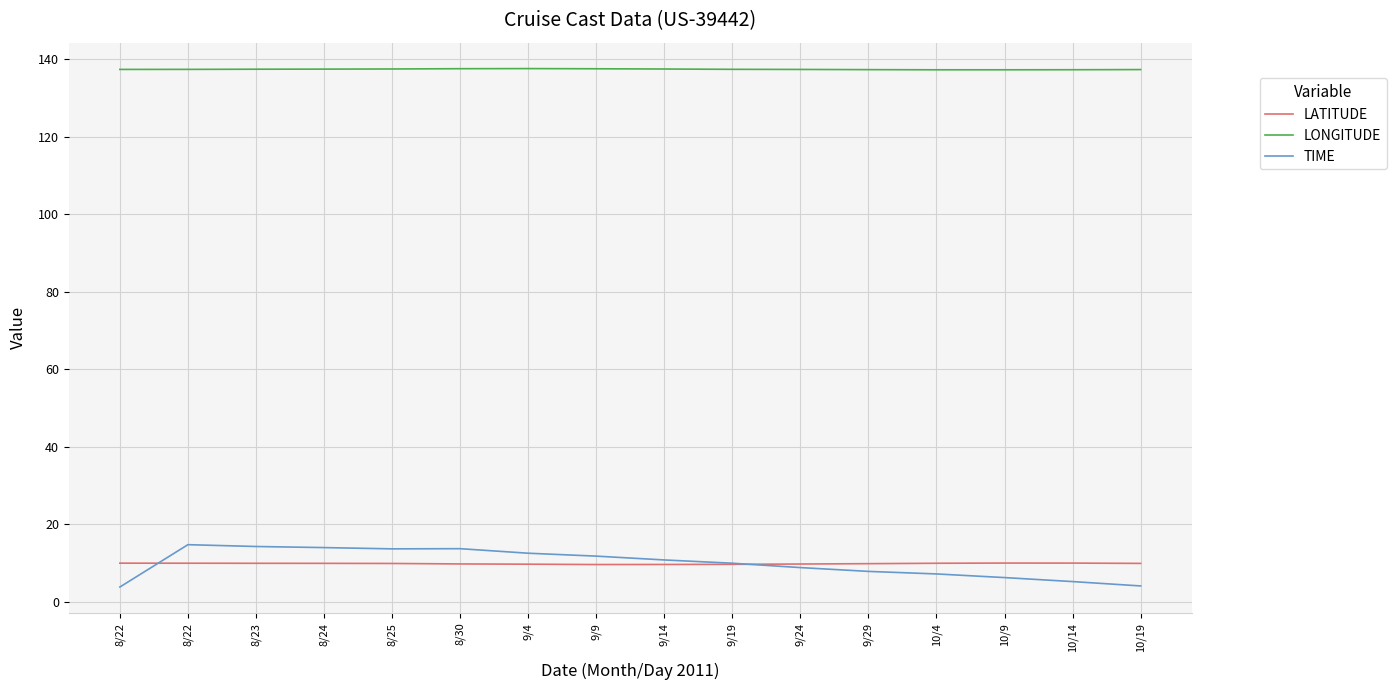

Between 8/22 and 9/9, which is larger?

8/22